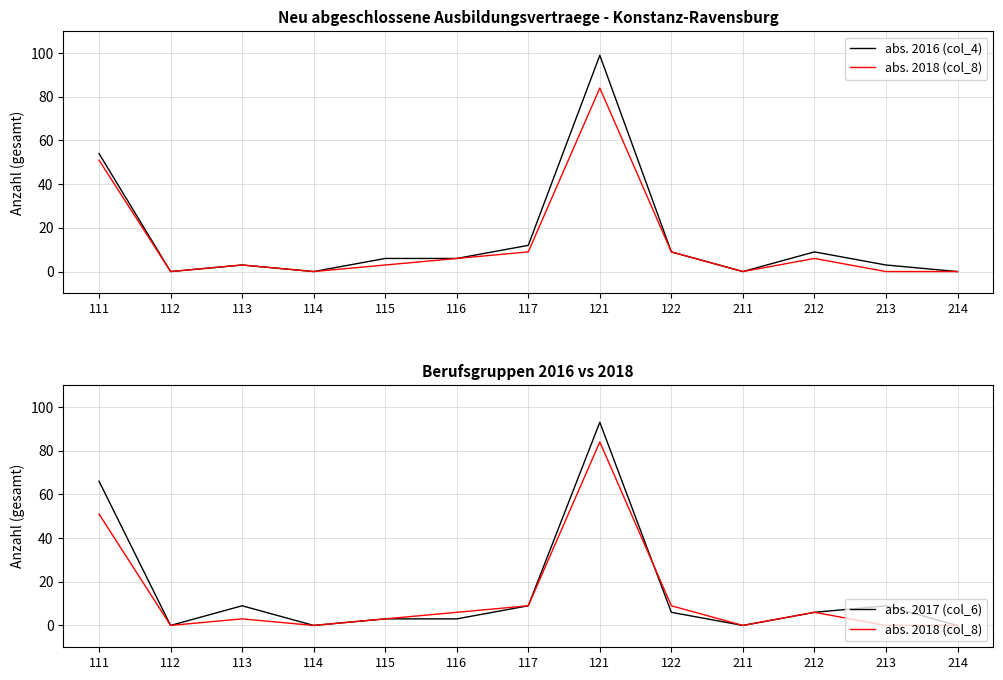

How many times do abs. 2017 (col_6) and abs. 2018 (col_8) cross each other?

1